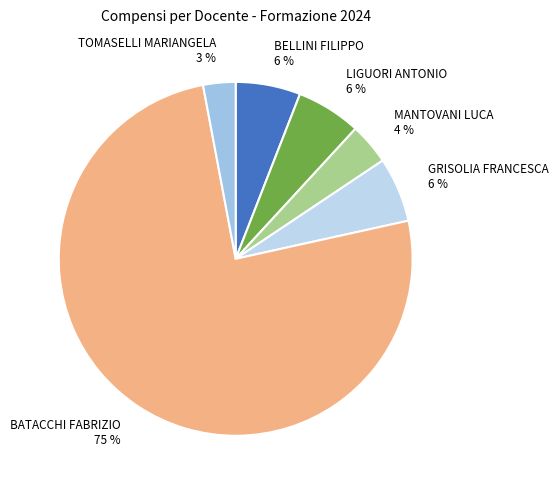

Is it true that BELLINI FILIPPO is 21% of the pie?

False